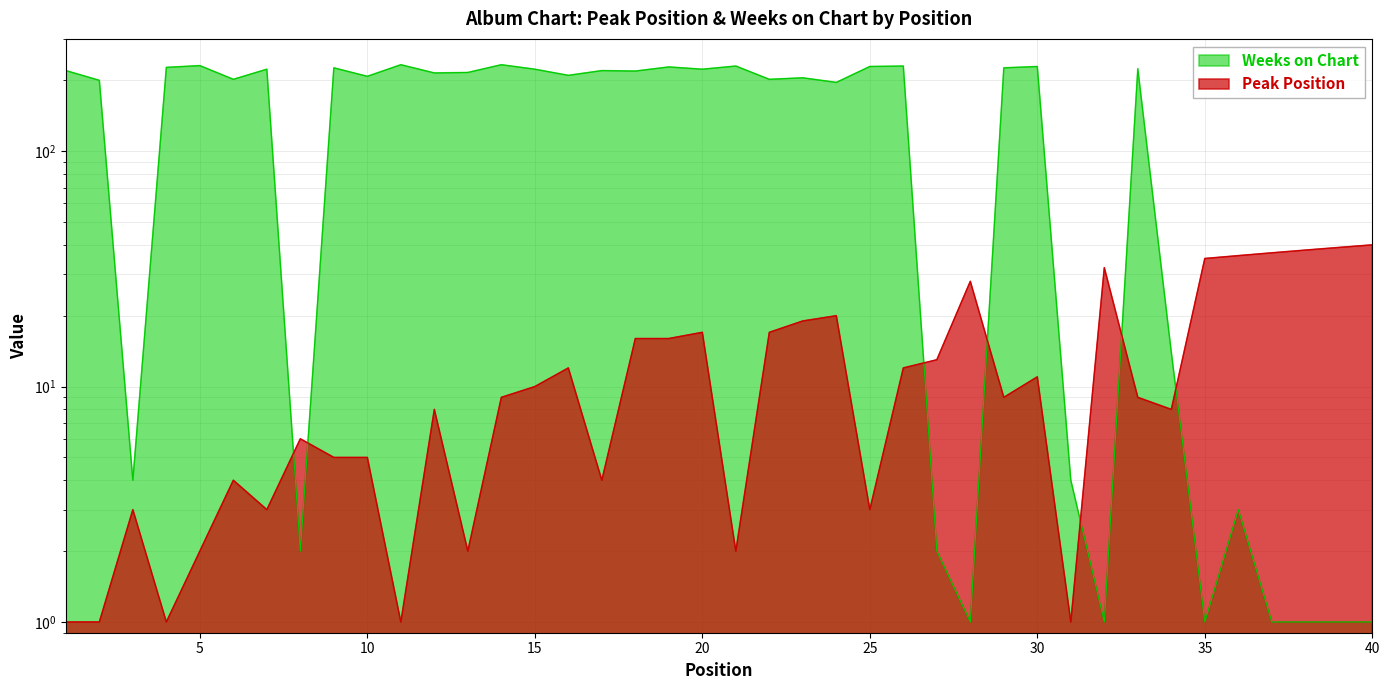

How many lines are shown in the chart?

2